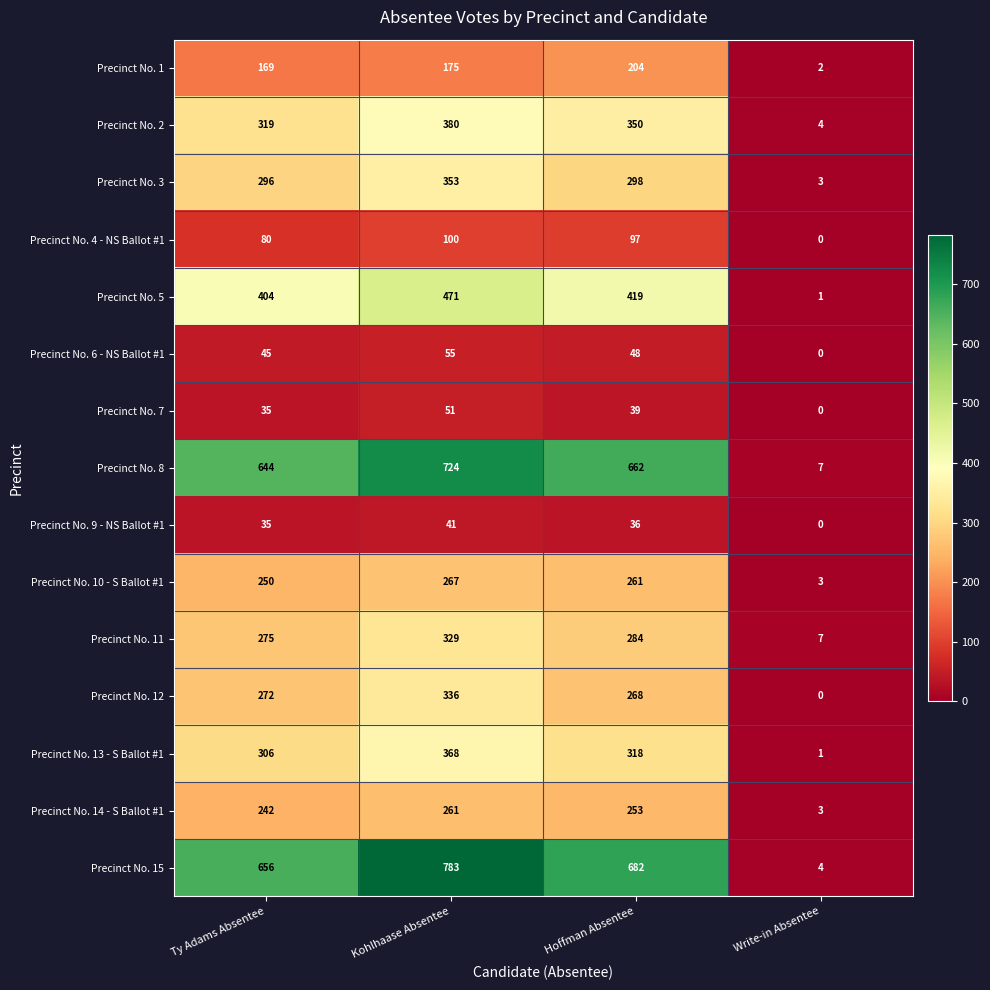

The Precinct No. 14 - S Ballot #1 series shows 242 at Ty Adams Absentee. True or false?

True